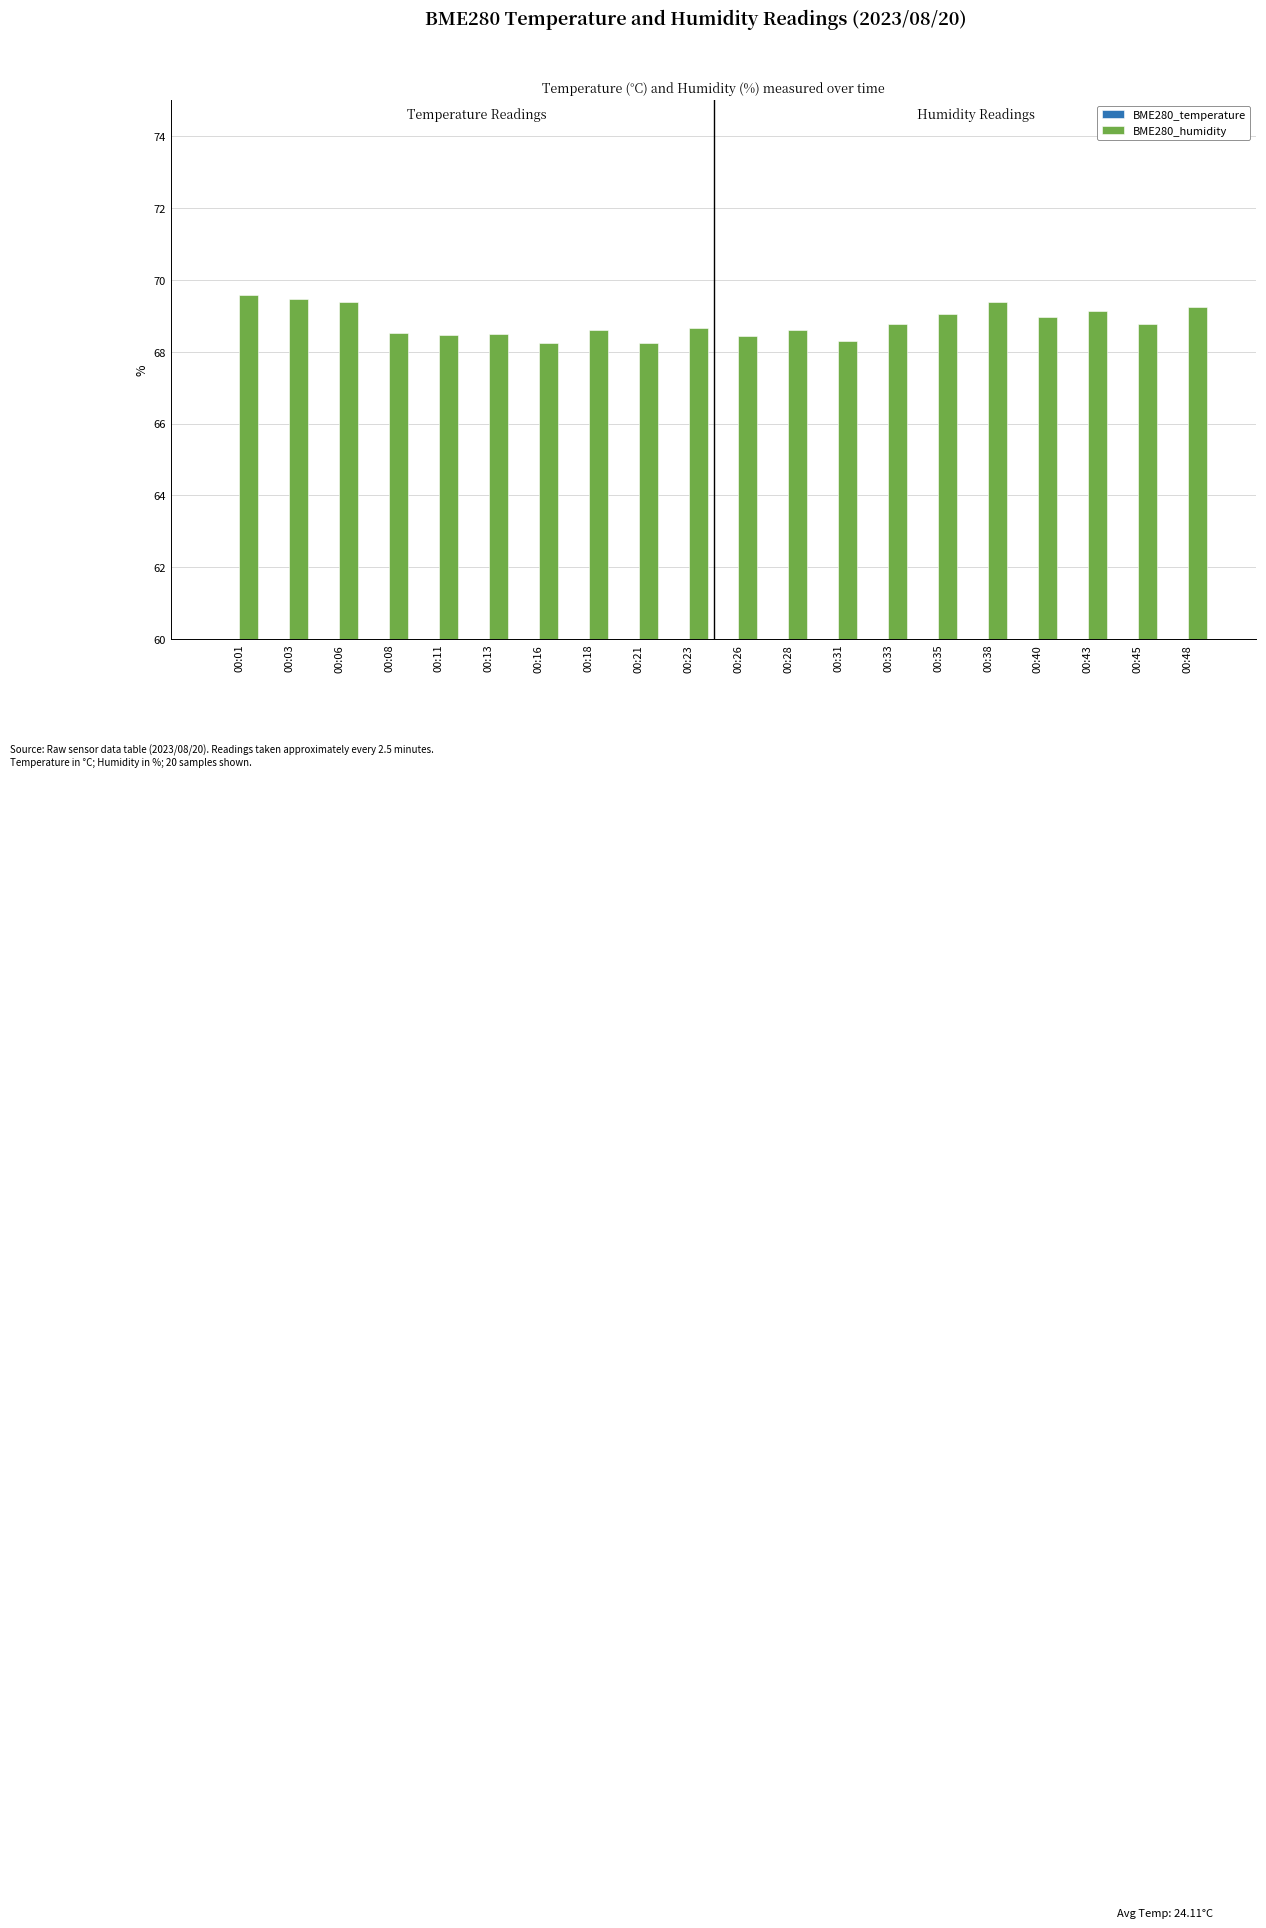

Which category has the lowest value in the BME280_temperature series?

00:35